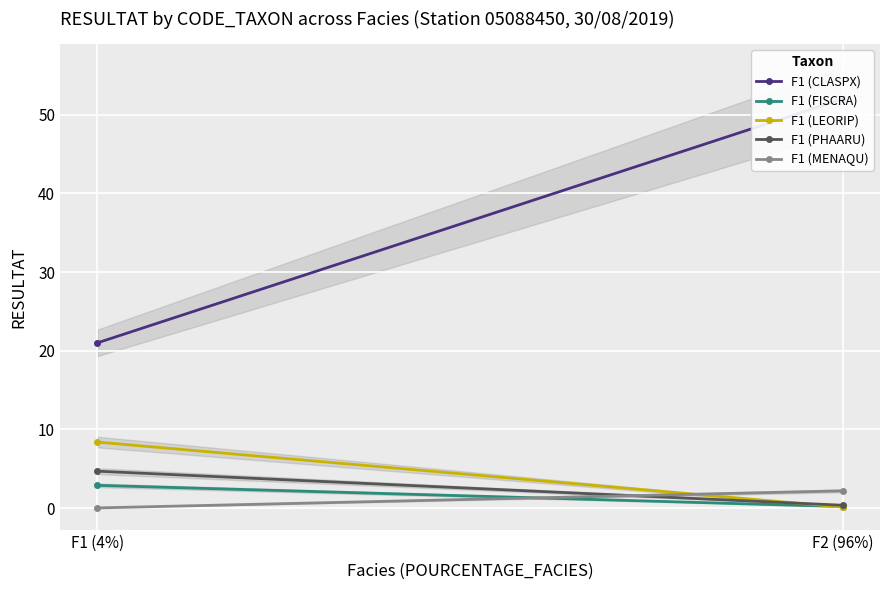

Is the value of F1 (MENAQU) at F1 (4%) greater than the value of F1 (PHAARU) at F1 (4%)?

No